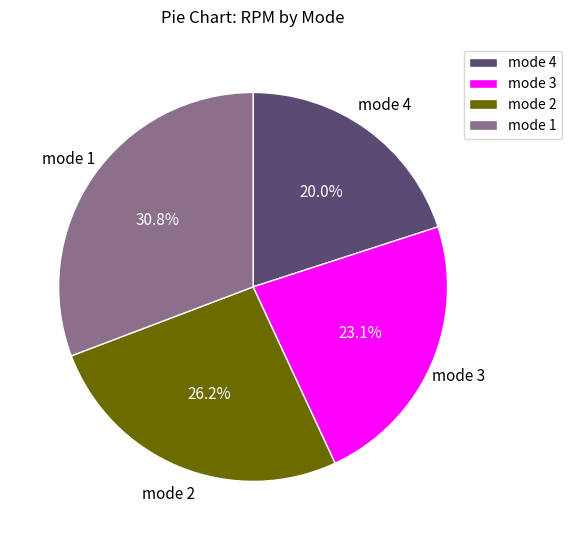

How many segments does this pie chart have?

4